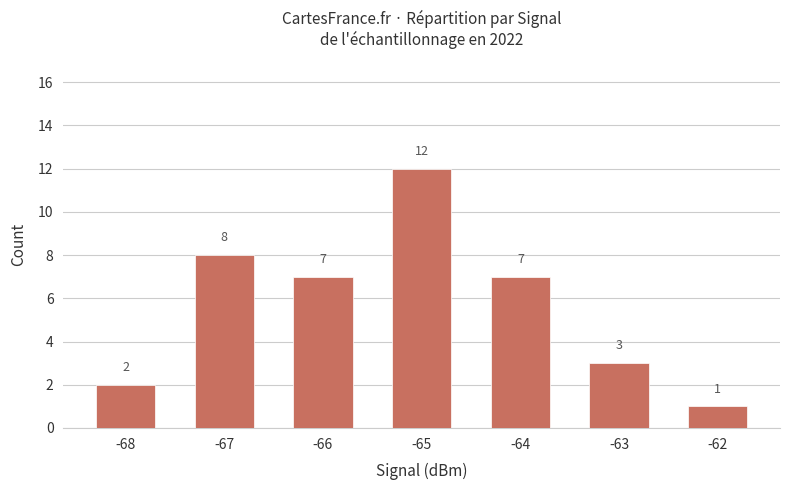

Reading right to left, what are all the values shown in this chart?

1	3	7	12	7	8	2